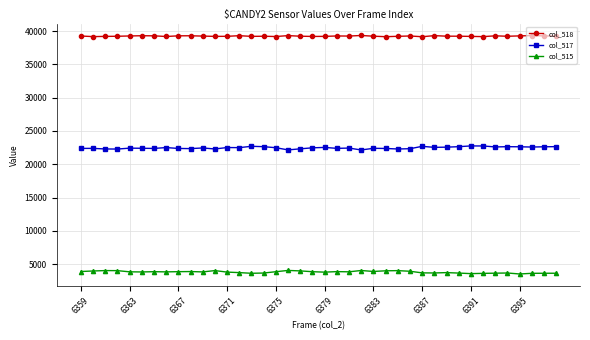

List the series in order of their peak value, lowest first.

col_515, col_517, col_518